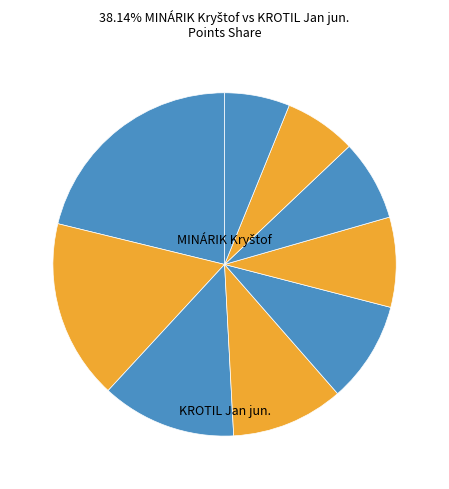

How many segments does this pie chart have?

9